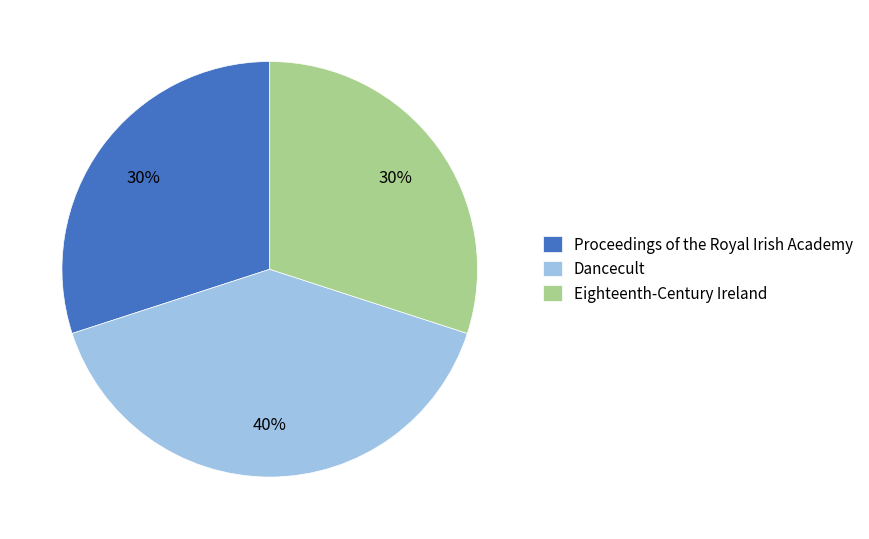

To the nearest percent, what is the difference between the Eighteenth-Century Ireland and Dancecult slice percentages?

10%